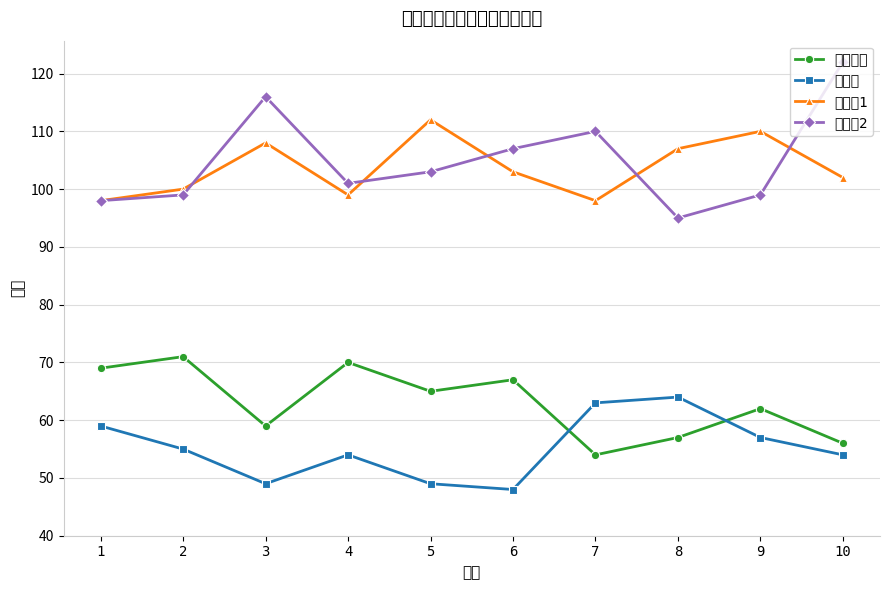

Between which two adjacent categories do 政治理论 and 外国语 first intersect?

6 and 7